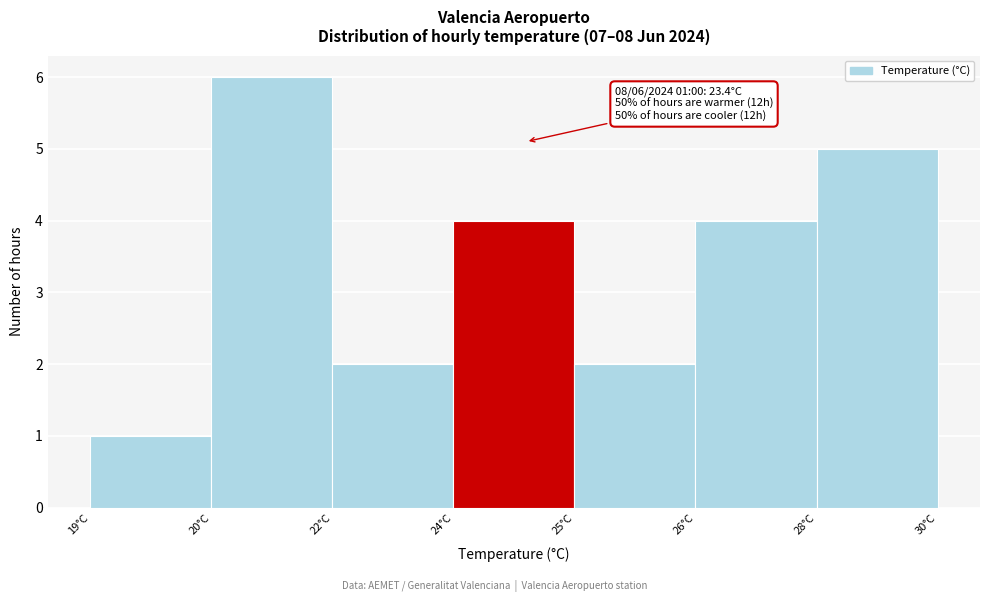

Reading left to right, what are all the values shown in this chart?

1	6	2	4	2	4	5